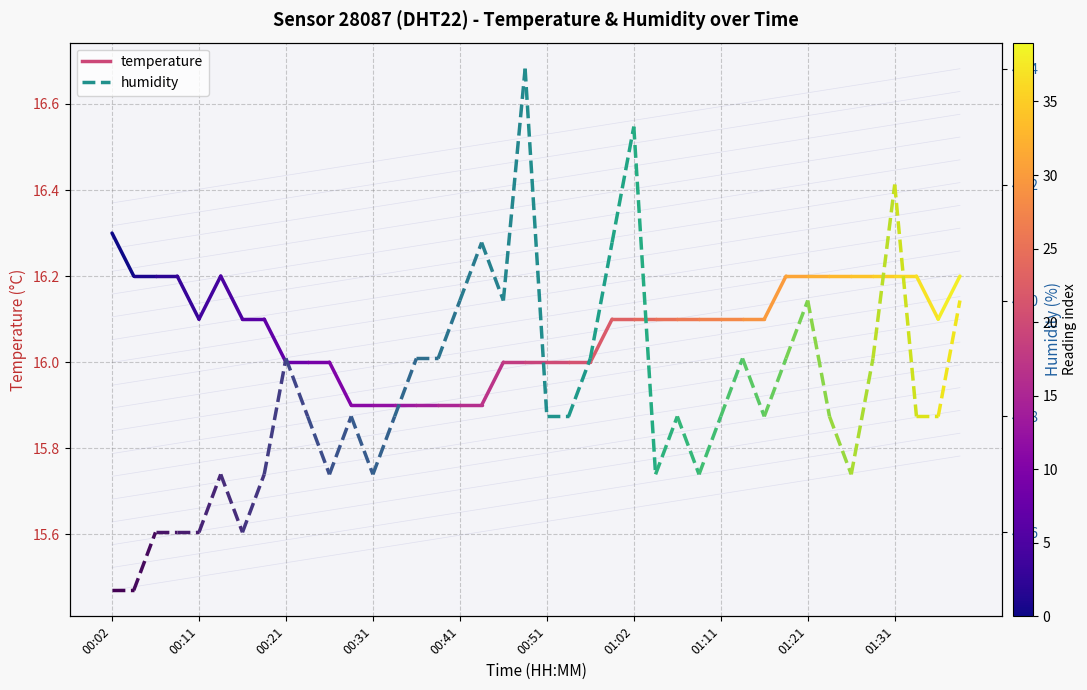

What is the maximum value for temperature?

16.3